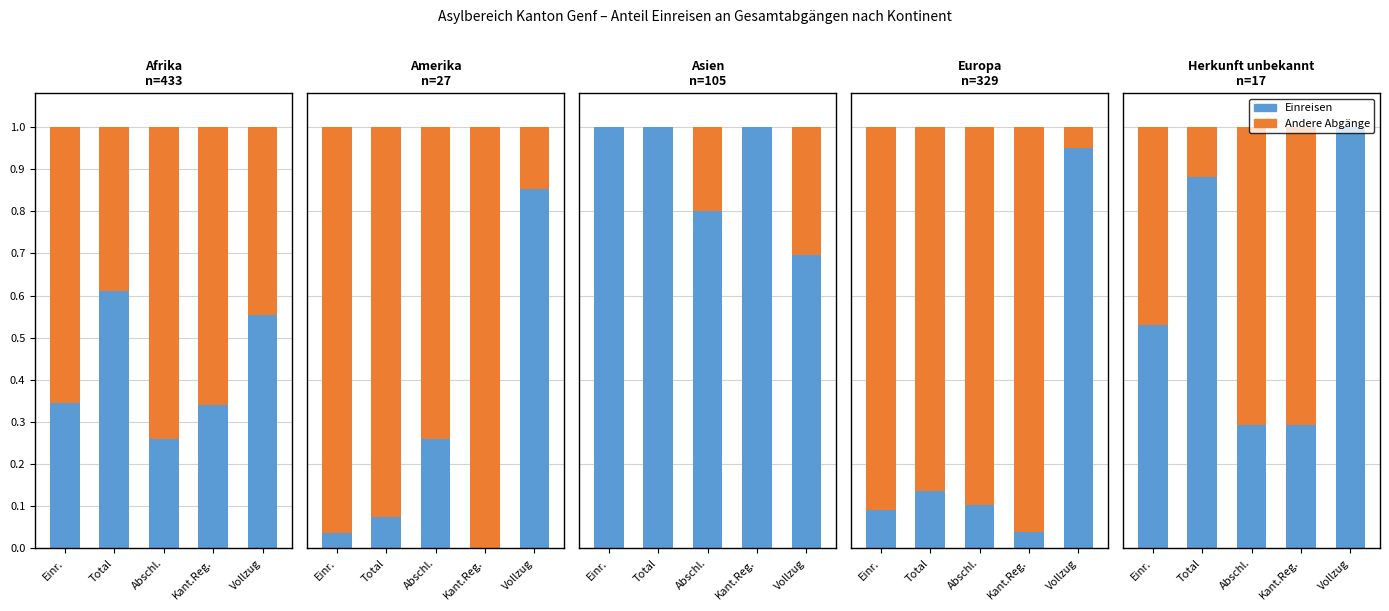

The Andere series shows 0.1 at Total. True or false?

True